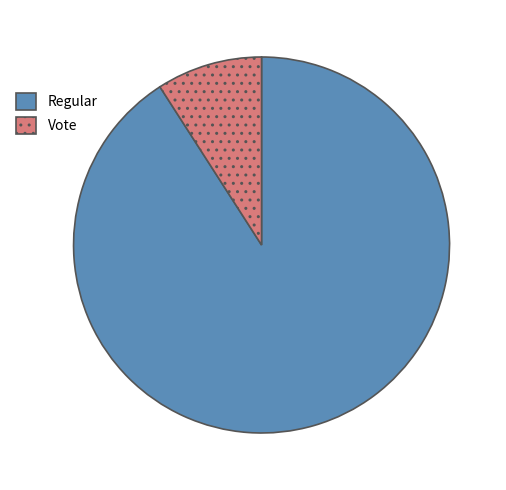

Is the sum of Regular and Vote greater than half?

Yes